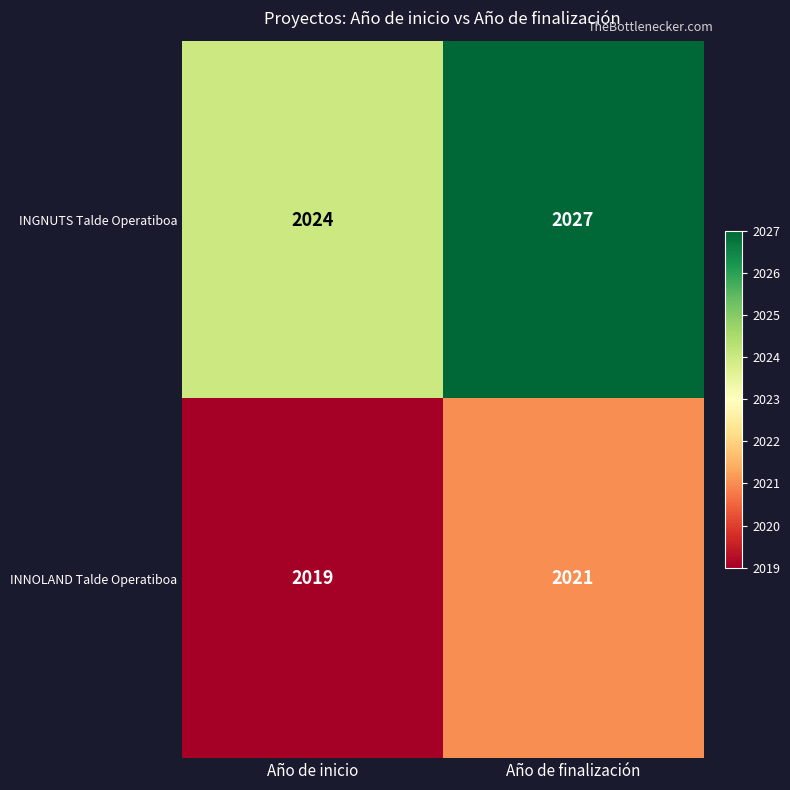

Between Año de inicio and Año de finalización, which series saw the biggest shift?

INGNUTS Talde Operatiboa